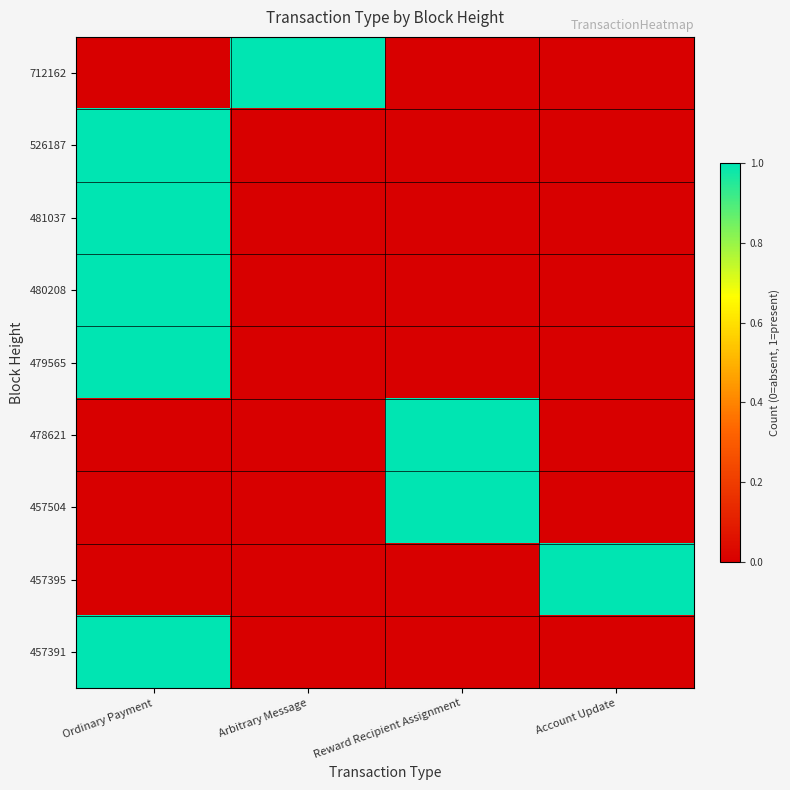

What is the total value across all series at Arbitrary Message?

1